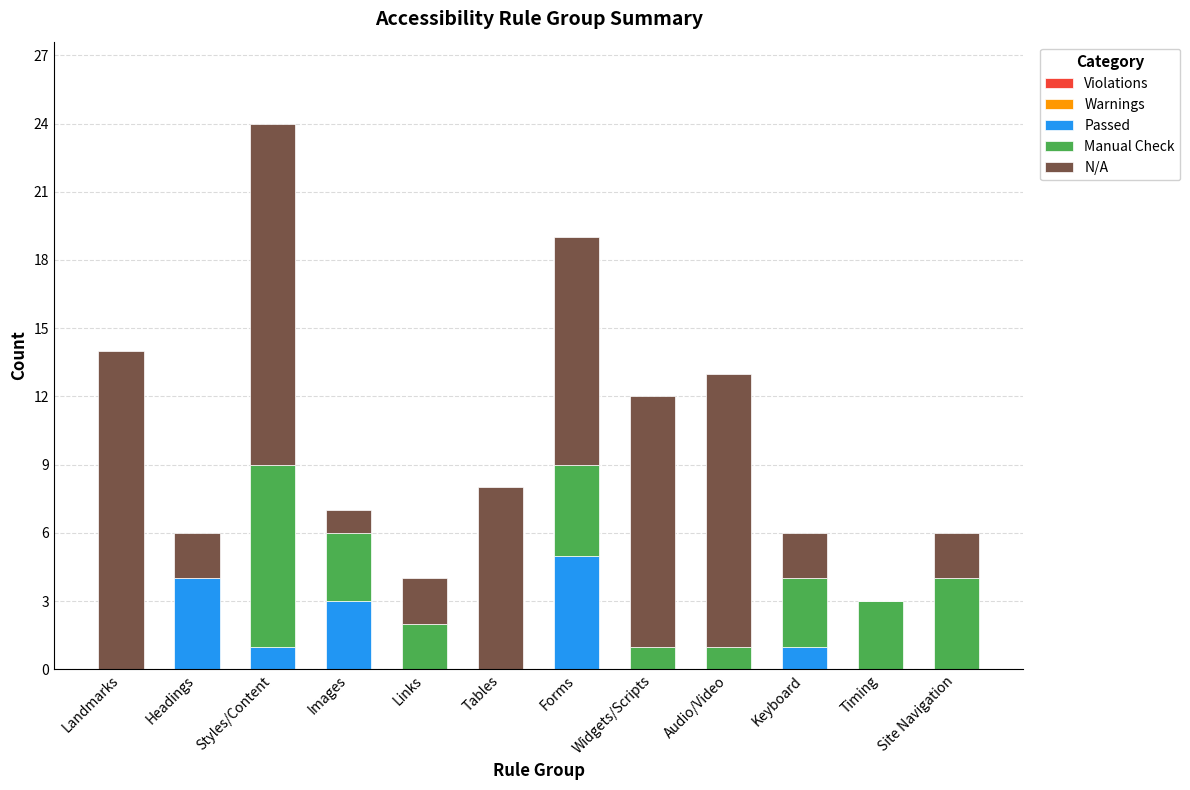

At which label does Passed reach its peak?

Forms